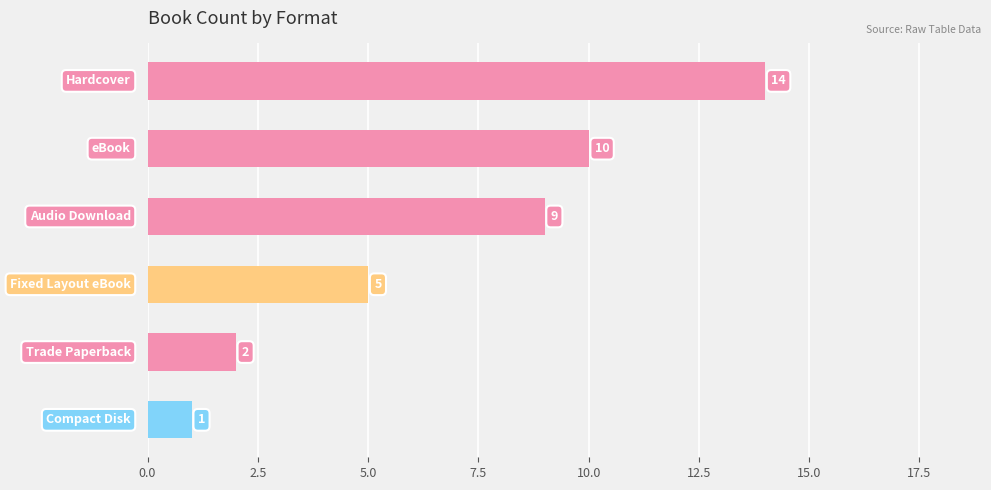

What is the value of the 4th bar from the top?

5